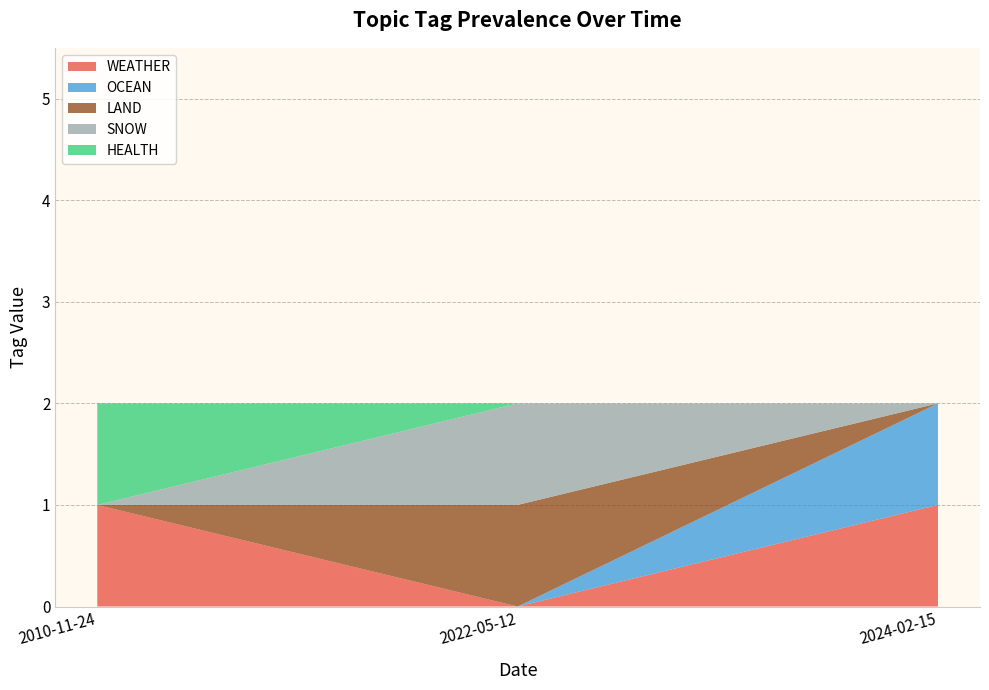

Reading left to right, list all the values displayed in this chart.

WEATHER: 2010-11-24=1	2022-05-12=0	2024-02-15=1
OCEAN: 2010-11-24=0	2022-05-12=0	2024-02-15=1
LAND: 2010-11-24=0	2022-05-12=1	2024-02-15=0
SNOW: 2010-11-24=0	2022-05-12=1	2024-02-15=0
HEALTH: 2010-11-24=1	2022-05-12=0	2024-02-15=0